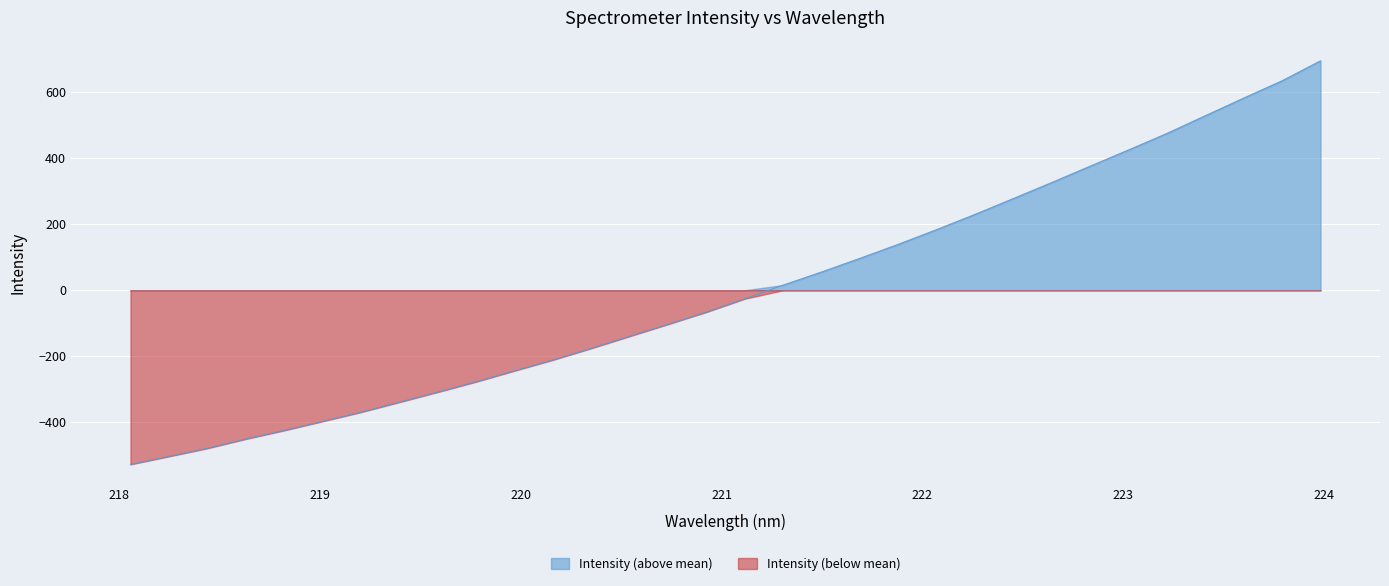

Is it true that the value at 222.8355 is 562.1?

False